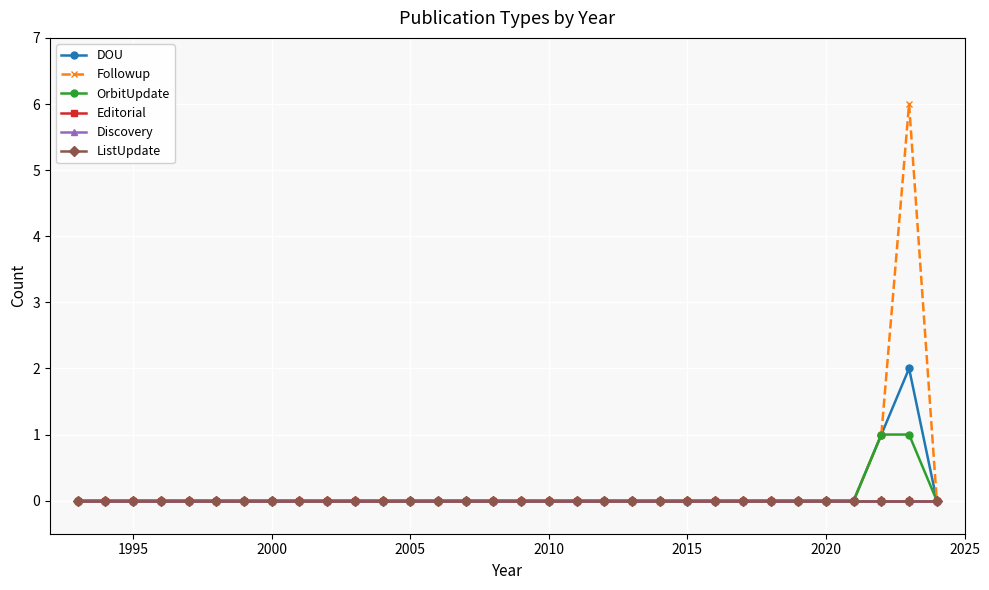

Does the chart have visible grid lines?

Yes